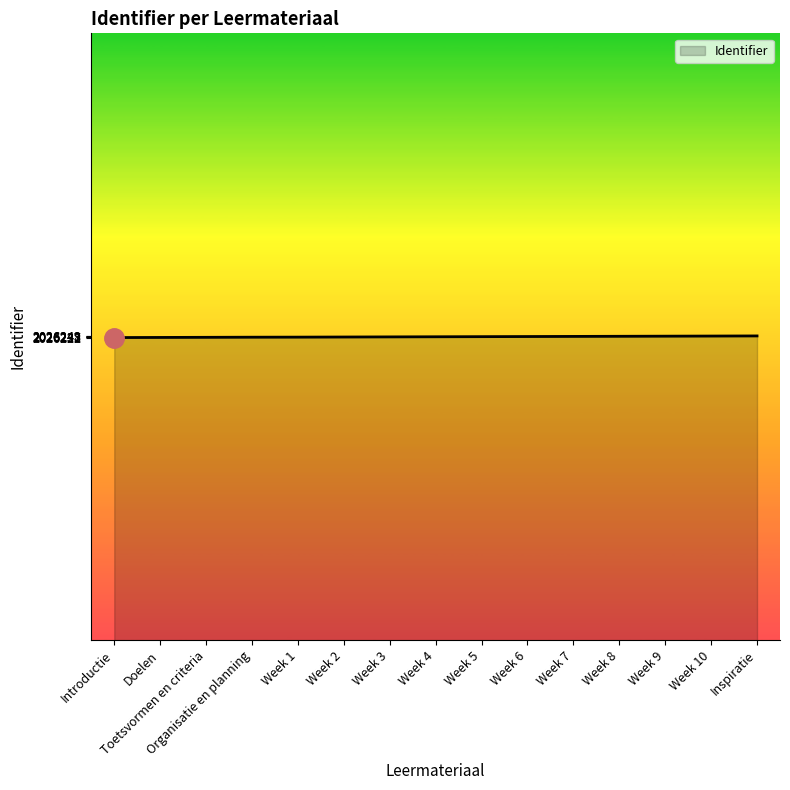

How many lines are shown in the chart?

1